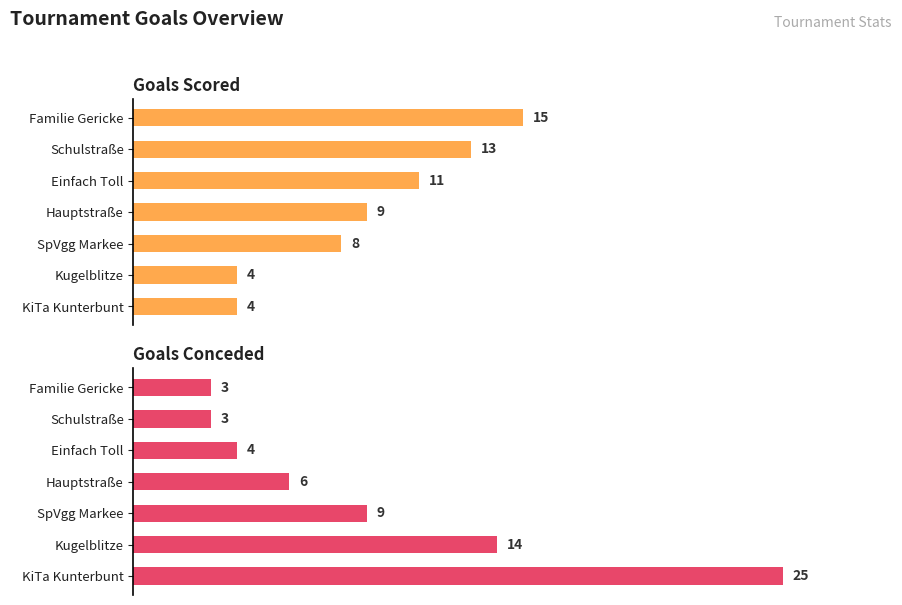

What are all the series names shown in the legend?

Goals Scored, Goals Conceded